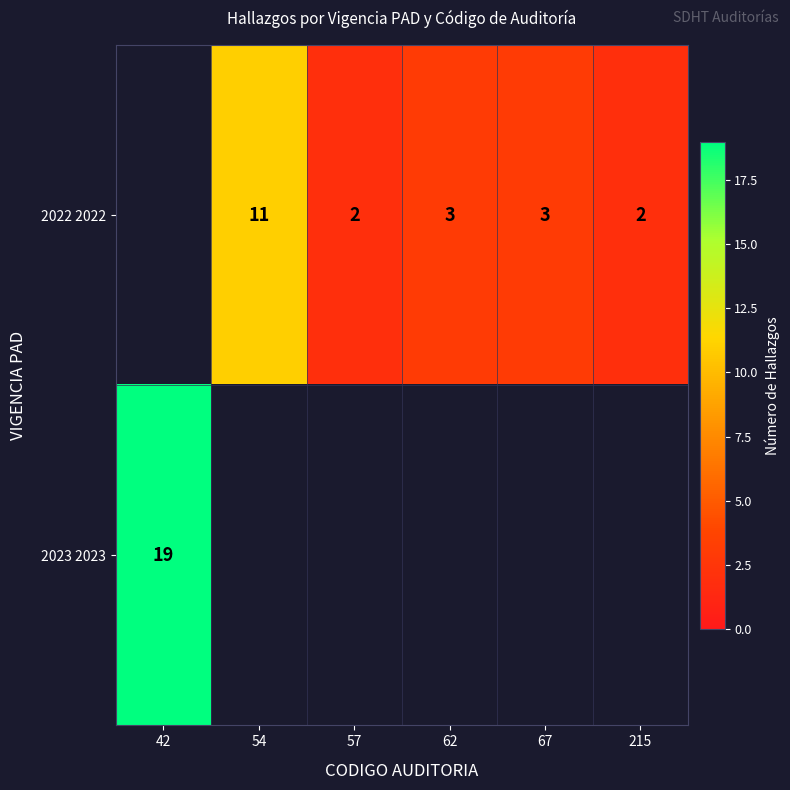

The value of 2022 2022 at 54 is 11. True or false?

True